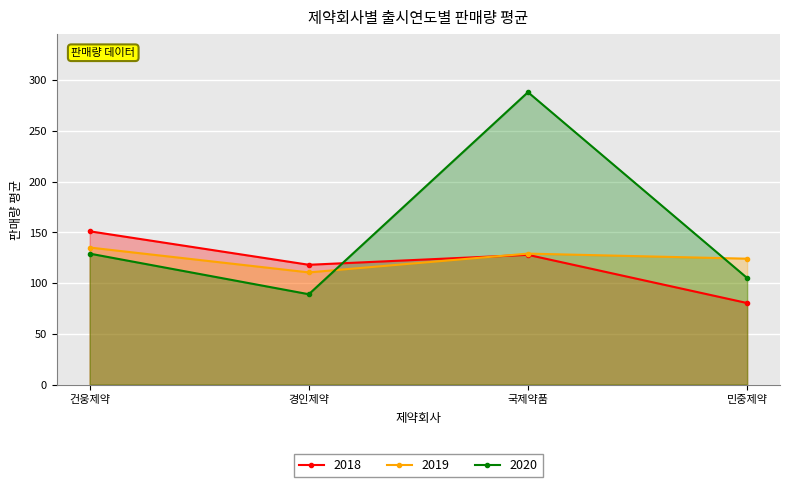

How many lines are shown in the chart?

3